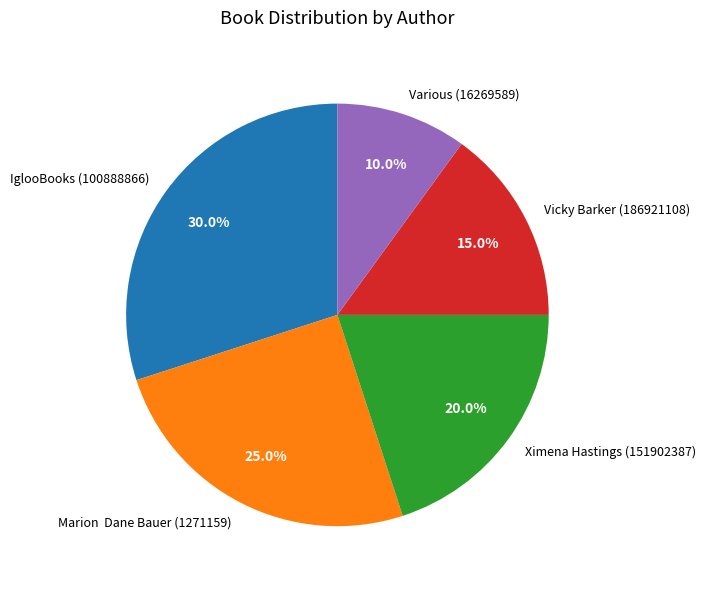

How many segments does this pie chart have?

5